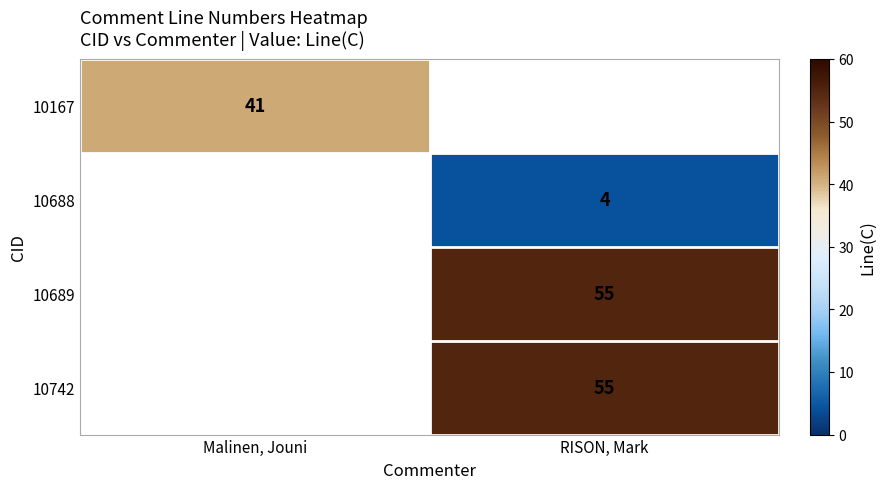

How many data points does each series have?

2